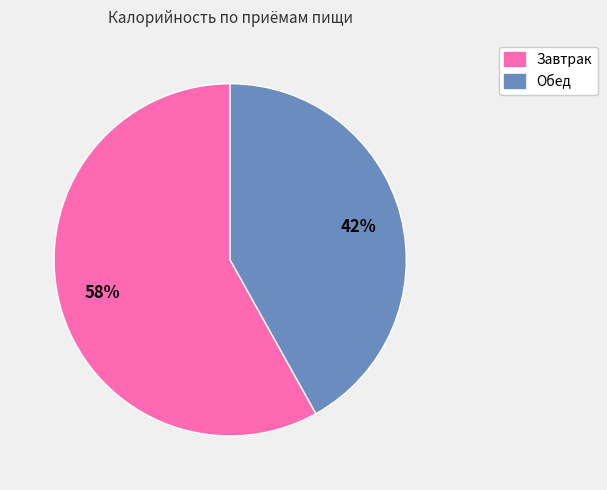

To the nearest percent, what is the combined percentage of Завтрак and Обед?

100%